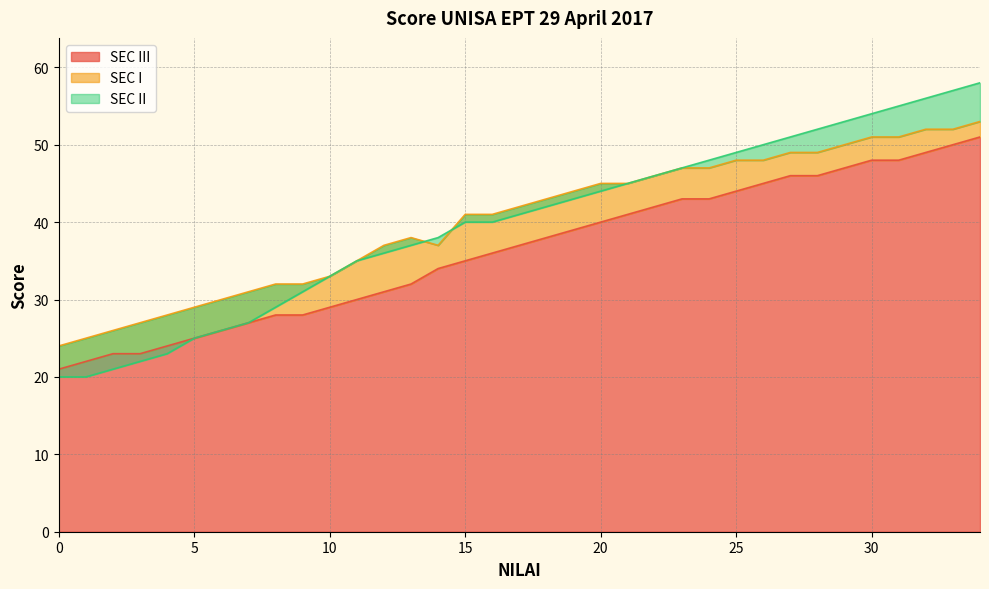

At which category is the sum across all series the highest?

34